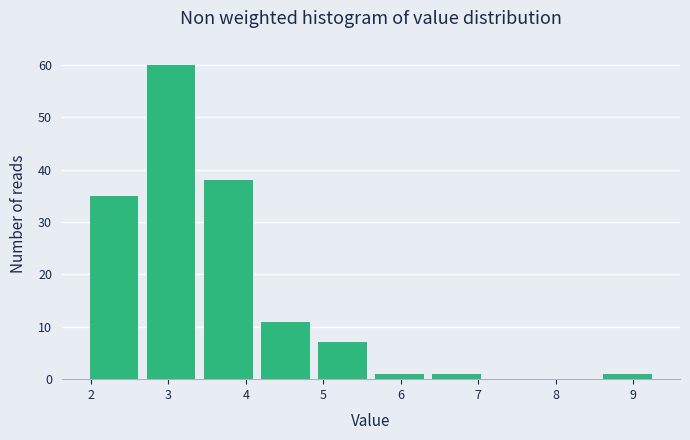

How tall is the bar that spans 3.4 to 4.1 on the x-axis? Neither the bar edges nor the heights are printed on the chart, so give them approximately, as read against the axes.

38